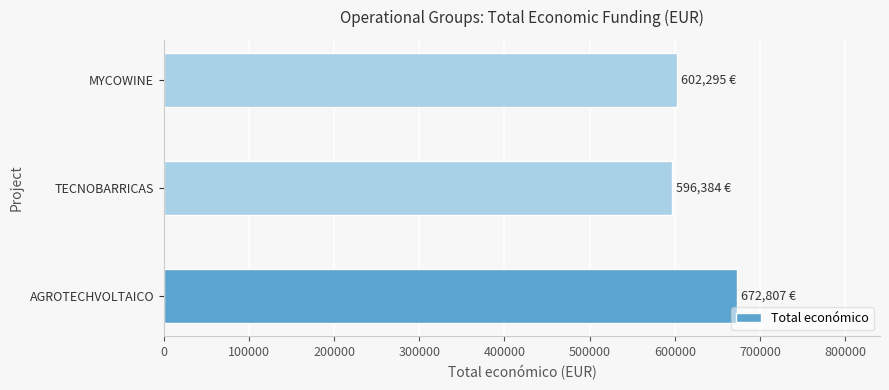

What is the ratio of the value at TECNOBARRICAS to the value at AGROTECHVOLTAICO?

0.9